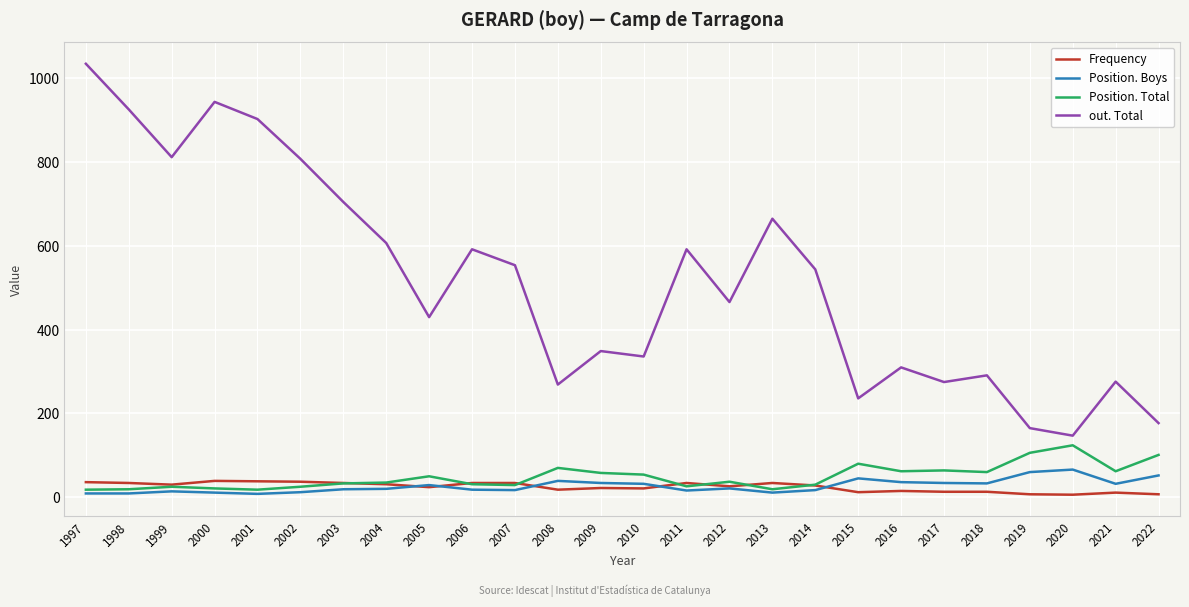

True or false: out. Total and Frequency cross at least once.

False